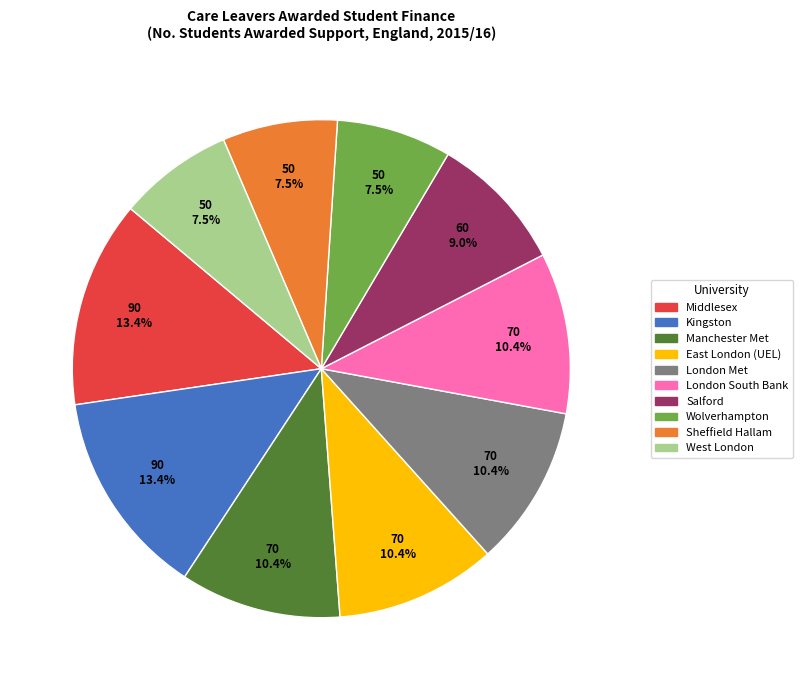

Does any single category account for the majority?

No